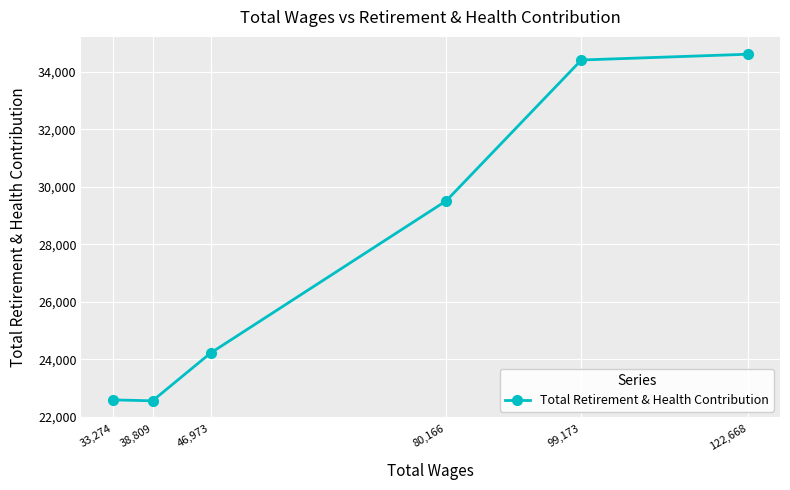

Count the number of categories in the chart.

6